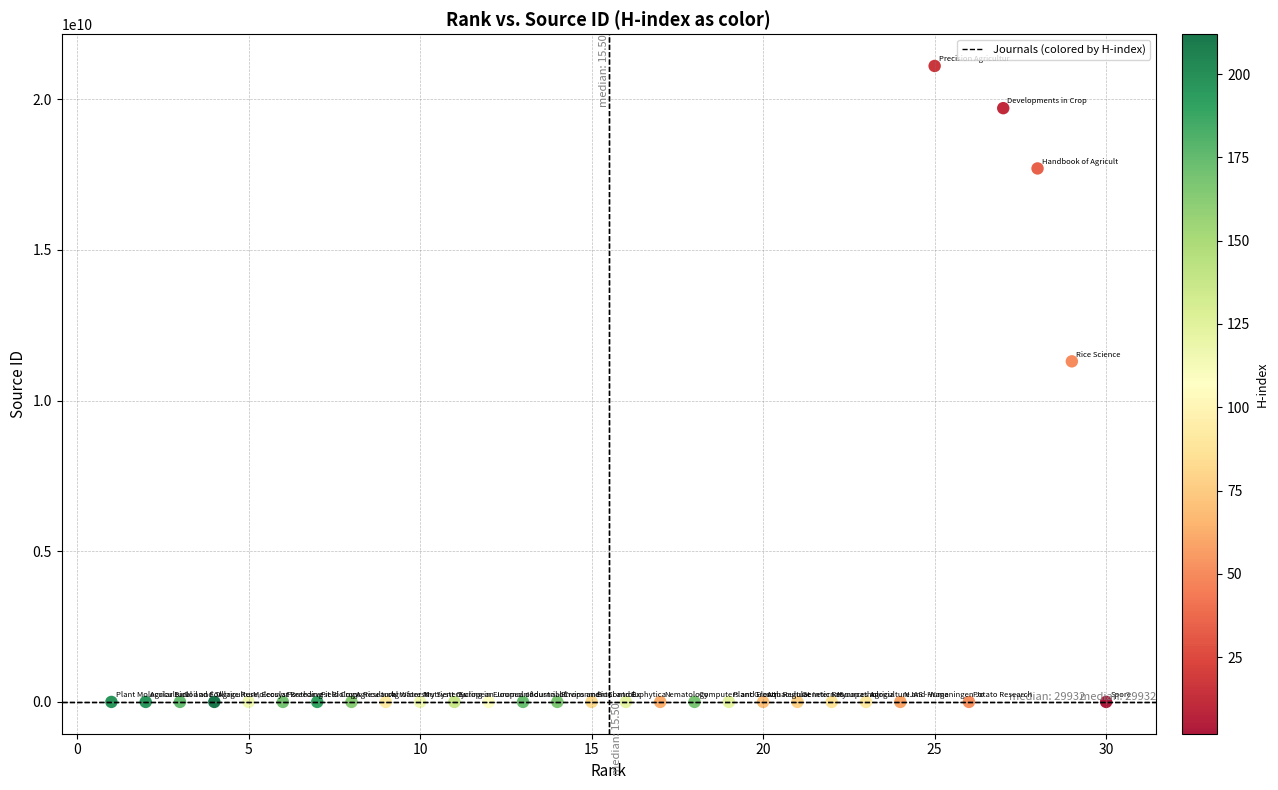

What is the range of Y values (max minus min)?

21100273640